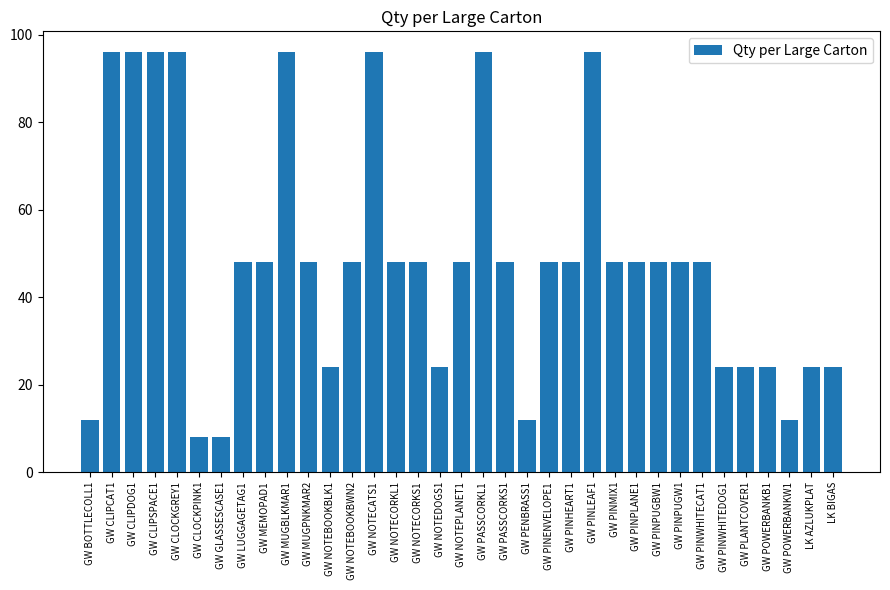

Reading right to left, transcribe all the data shown in this chart.

LK BIGAS=24	LK AZLUKPLAT=24	GW POWERBANKW1=12	GW POWERBANKB1=24	GW PLANTCOVER1=24	GW PINWHITEDOG1=24	GW PINWHITECAT1=48	GW PINPUGW1=48	GW PINPUGBW1=48	GW PINPLANE1=48	GW PINMIX1=48	GW PINLEAF1=96	GW PINHEART1=48	GW PINENVELOPE1=48	GW PENBRASS1=12	GW PASSCORKS1=48	GW PASSCORKL1=96	GW NOTEPLANET1=48	GW NOTEDOGS1=24	GW NOTECORKS1=48	GW NOTECORKL1=48	GW NOTECATS1=96	GW NOTEBOOKBWN2=48	GW NOTEBOOKBLK1=24	GW MUGPNKMAR2=48	GW MUGBLKMAR1=96	GW MEMOPAD1=48	GW LUGGAGETAG1=48	GW GLASSESCASE1=8	GW CLOCKPINK1=8	GW CLOCKGREY1=96	GW CLIPSPACE1=96	GW CLIPDOG1=96	GW CLIPCAT1=96	GW BOTTLECOLL1=12